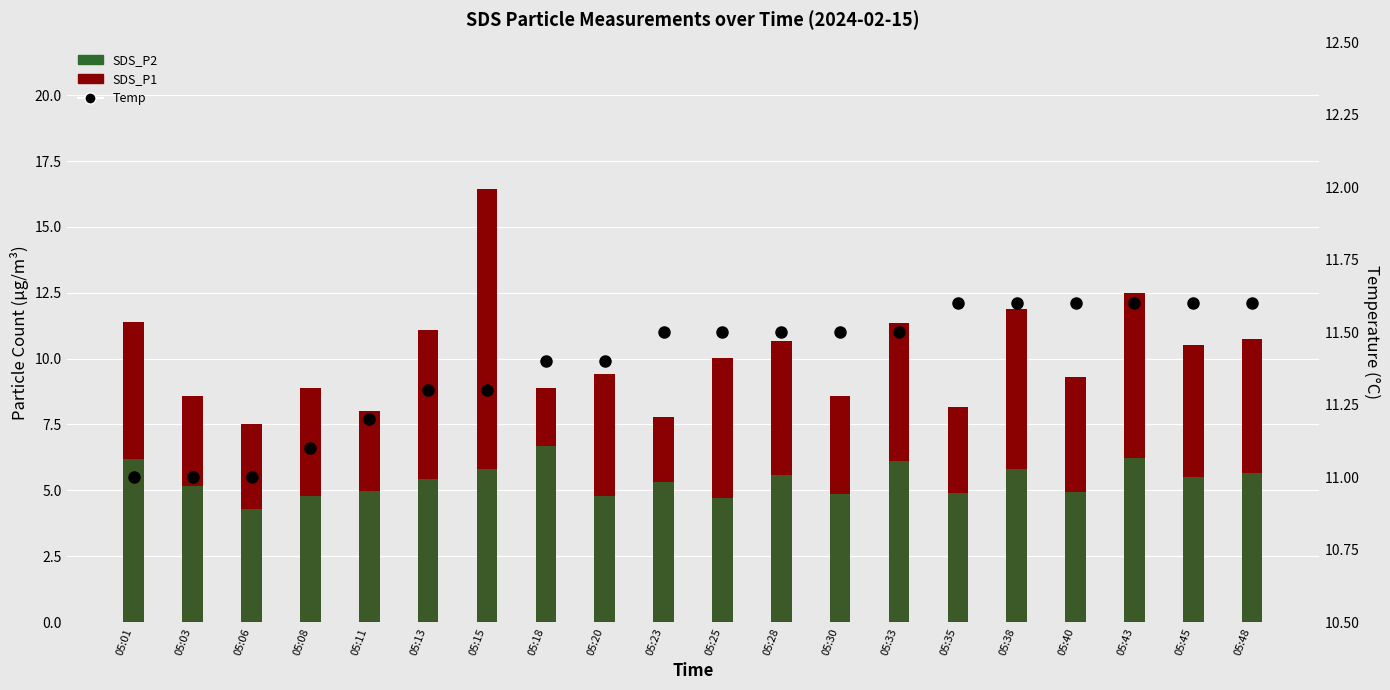

How many values in the SDS_P2 series exceed 5?

12